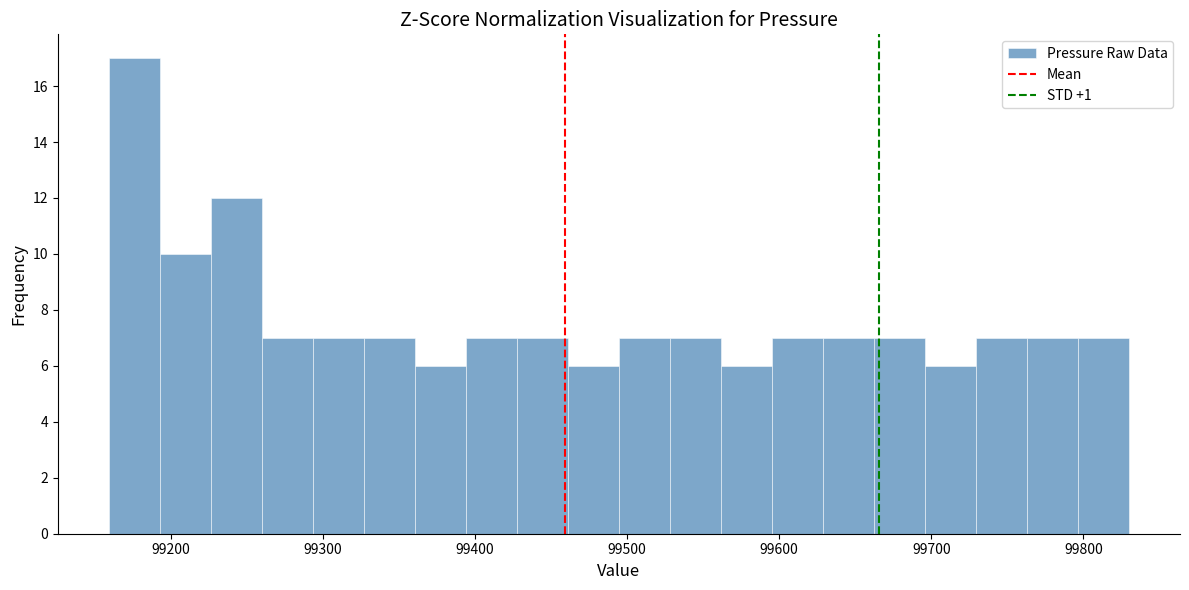

Around what value on the x-axis is the tallest bar? Give the approximate position of its centre, as read against the axis.

99180